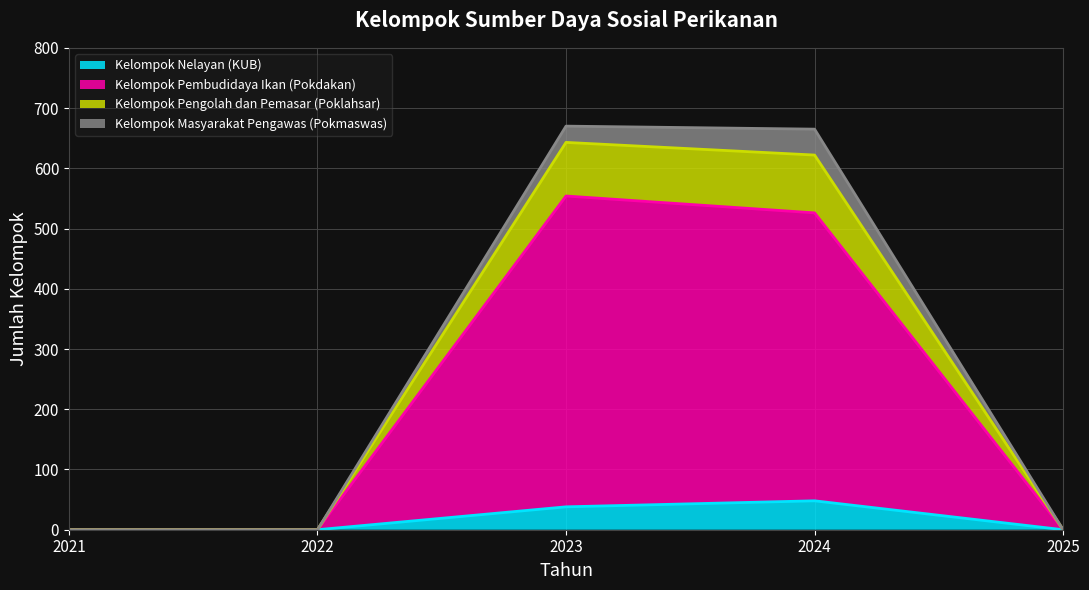

True or false: Kelompok Pembudidaya Ikan (Pokdakan) and Kelompok Nelayan (KUB) intersect in this chart.

False